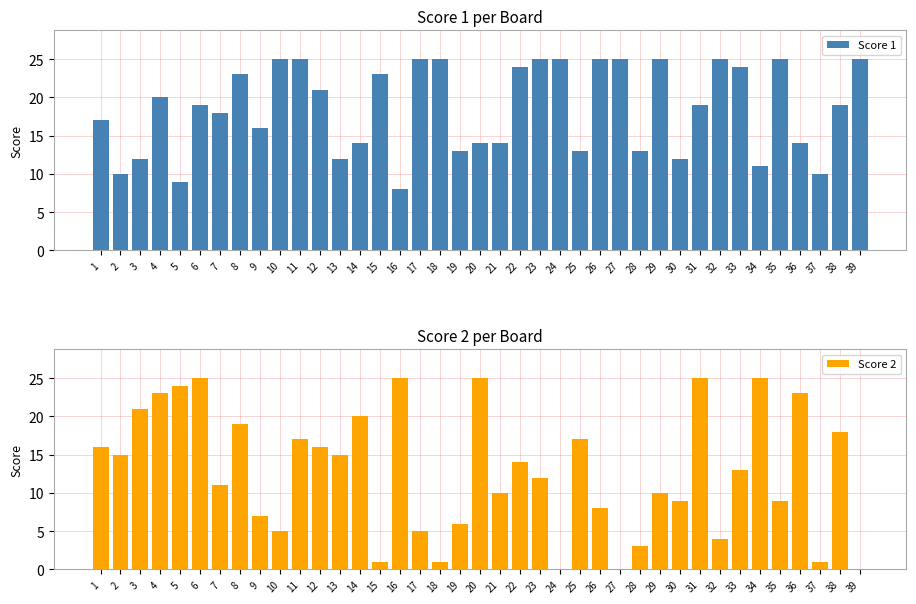

At how many categories does at least one series exceed 19?

27